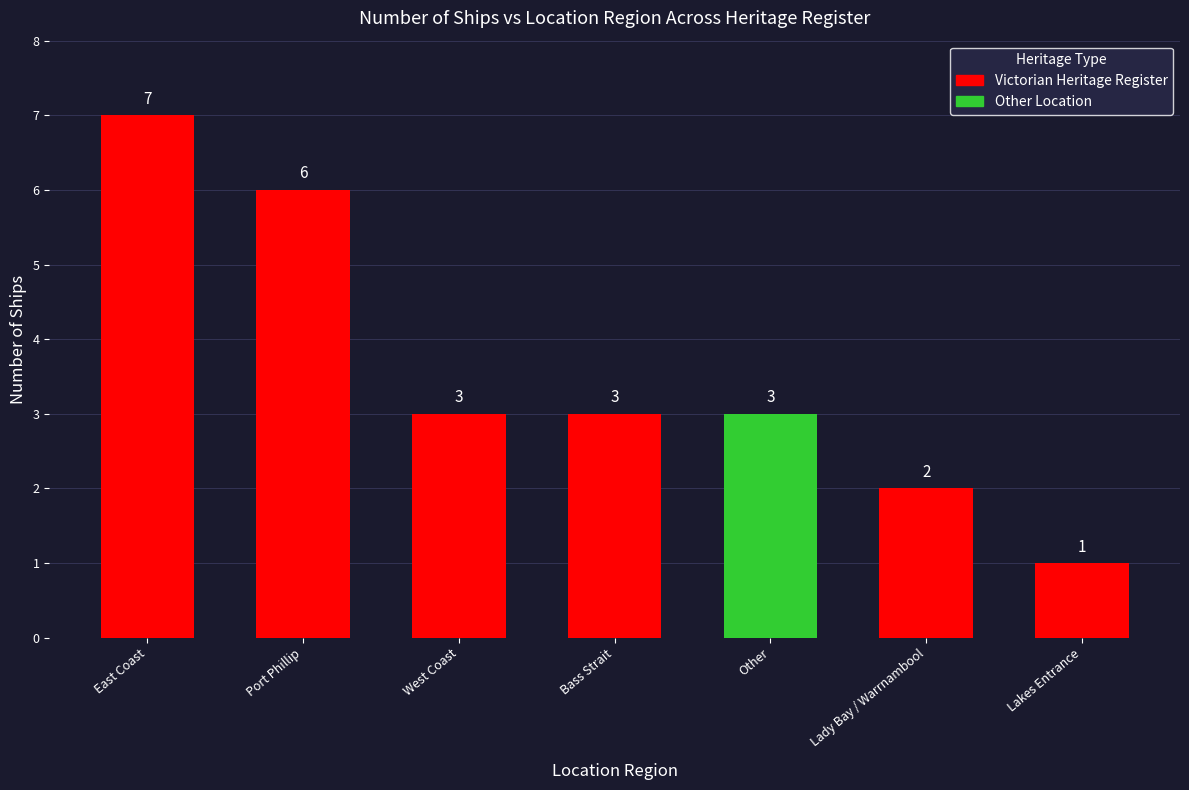

The chart shows a value of 3 at Lakes Entrance. True or false?

False